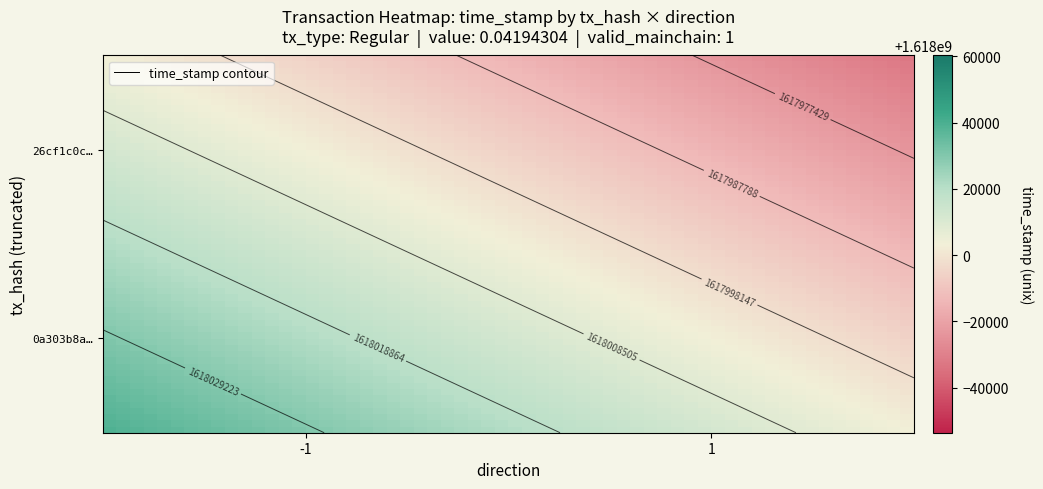

True or false: 26cf1c0c9632e499f248771c5ff42139f67c628 has a value of 889024419 at time_stamp.

False